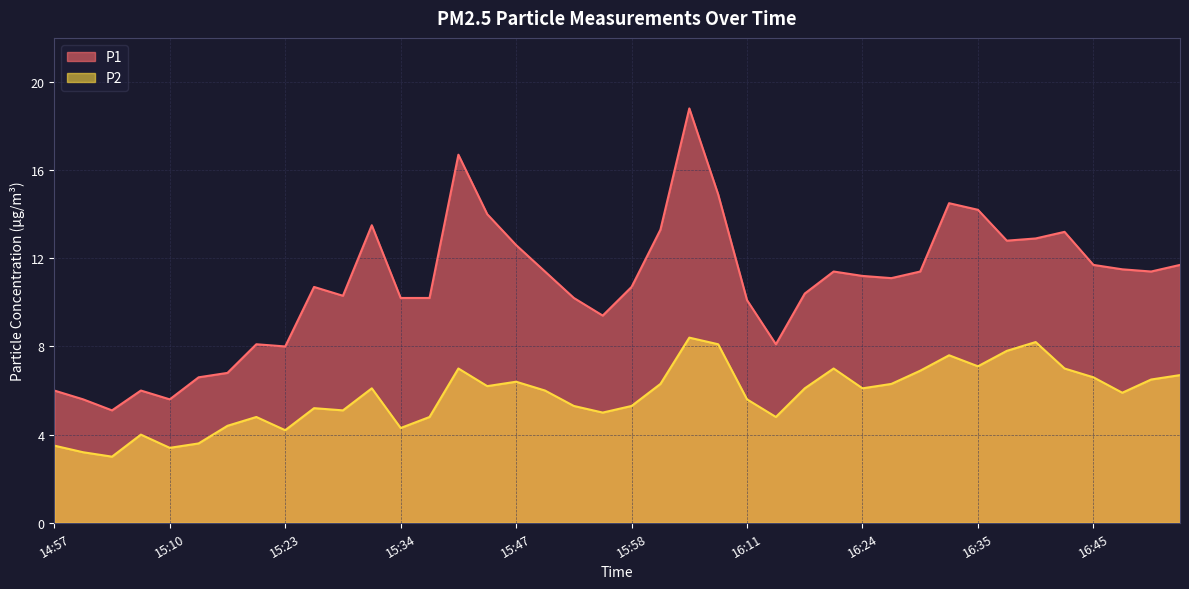

Which category has the lowest value across all series?

15:03